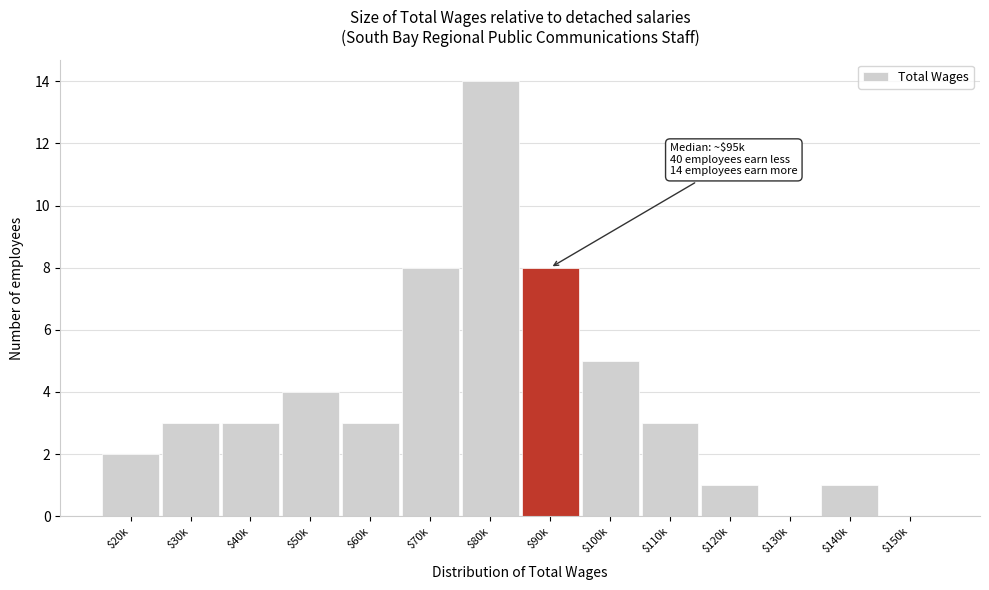

The chart shows a value of 3 at $110k. True or false?

True